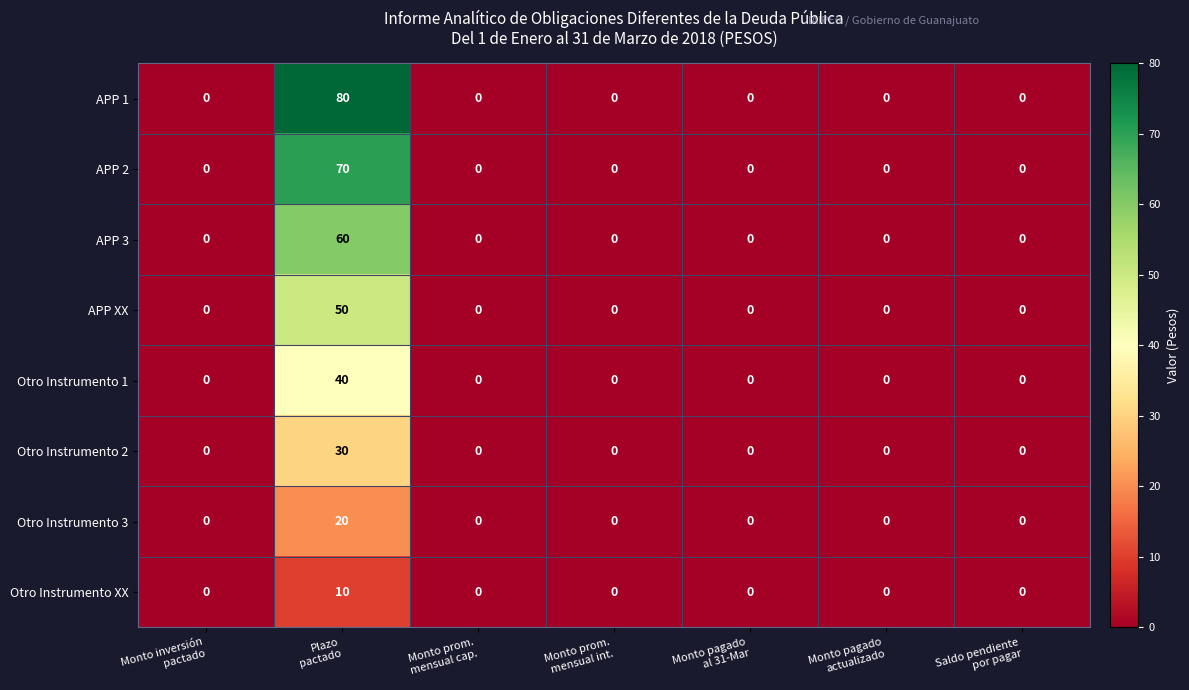

What is the maximum value shown in the chart?

80